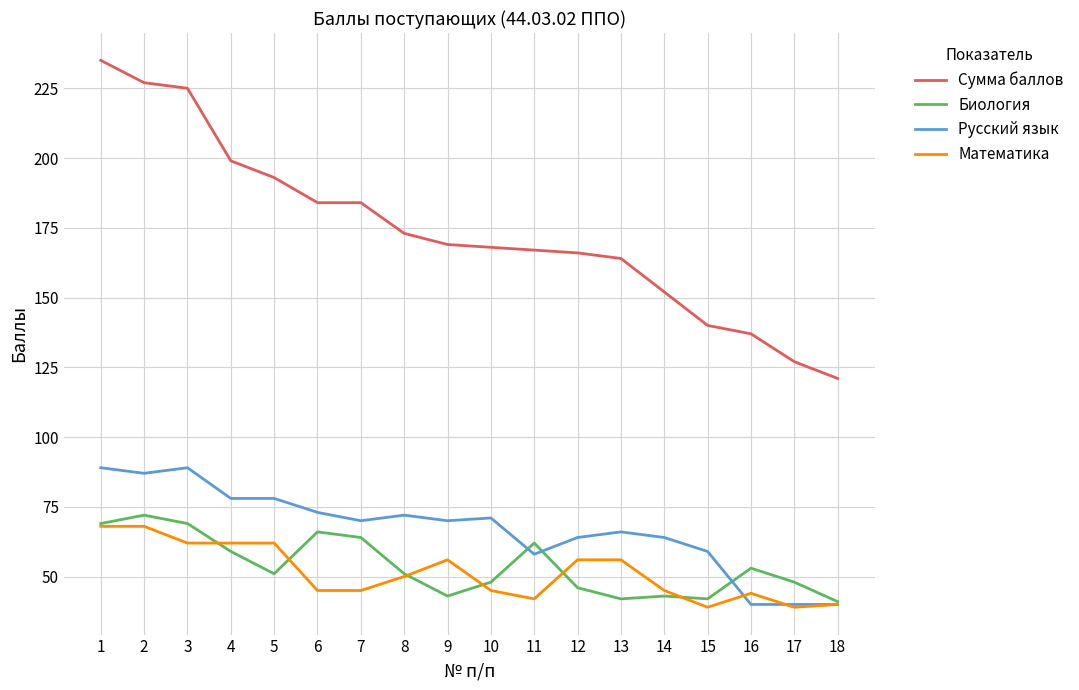

What is the highest value of the Русский язык series?

89